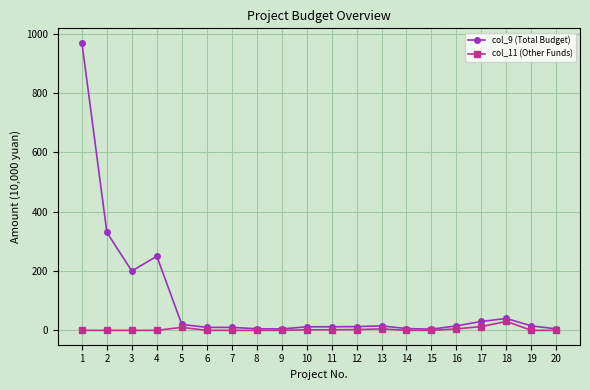

What is the spread (max minus min) of values at 9?

4.6